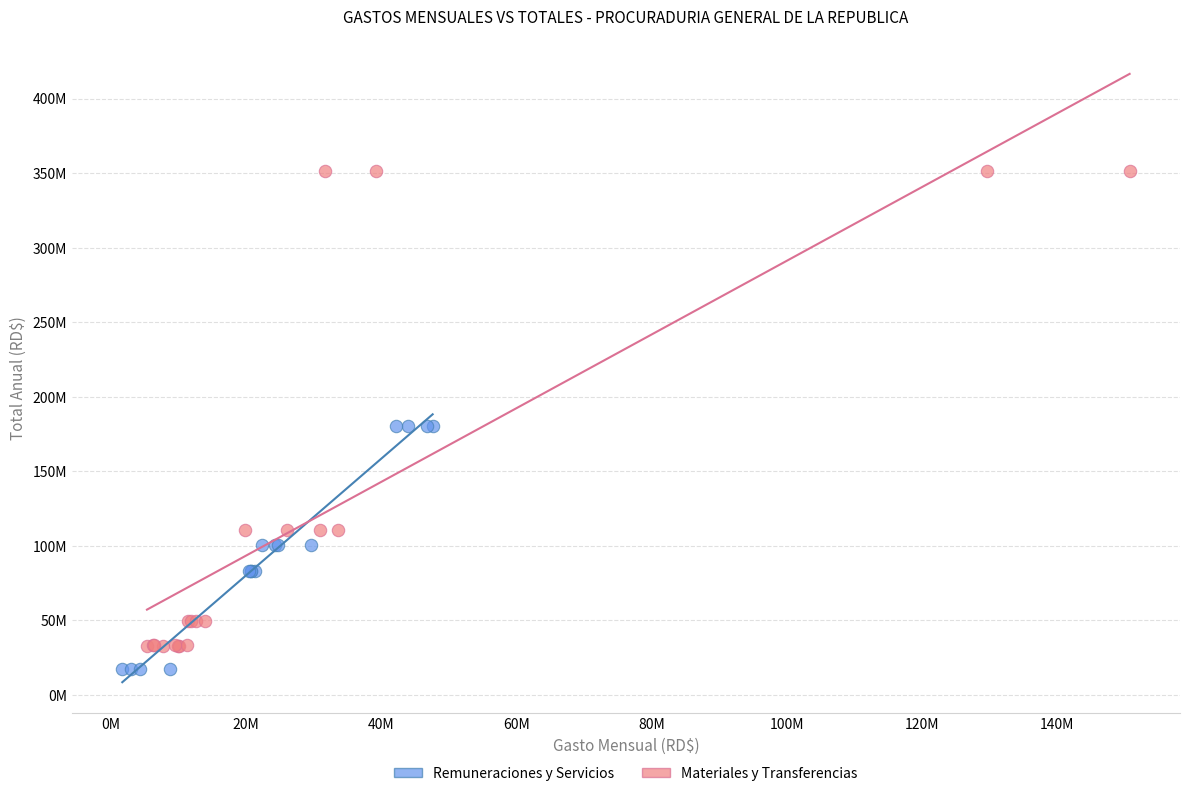

Which series reaches the minimum Y coordinate?

Remuneraciones y Servicios